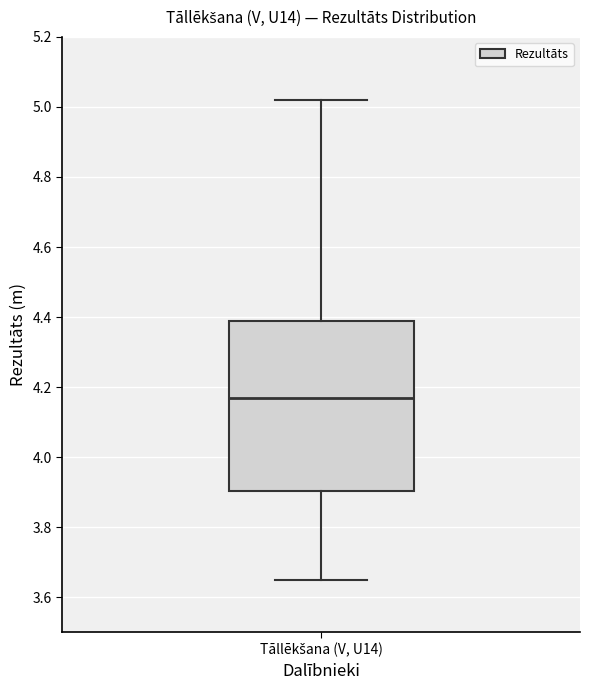

Where is the lower edge of the box for Tāllēkšana (V, U14) on the y-axis? The values are not printed on the chart, so give them approximately, as read against the axis.

3.90